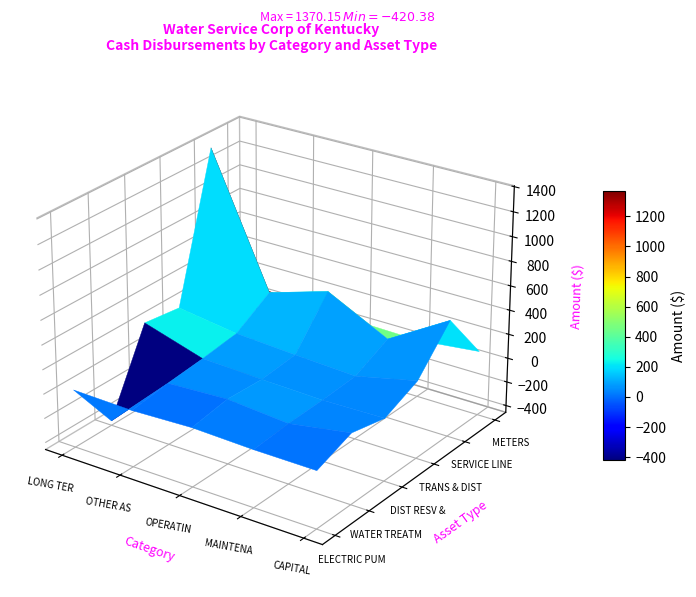

How many values in the CAPITAL series are below 120?

3